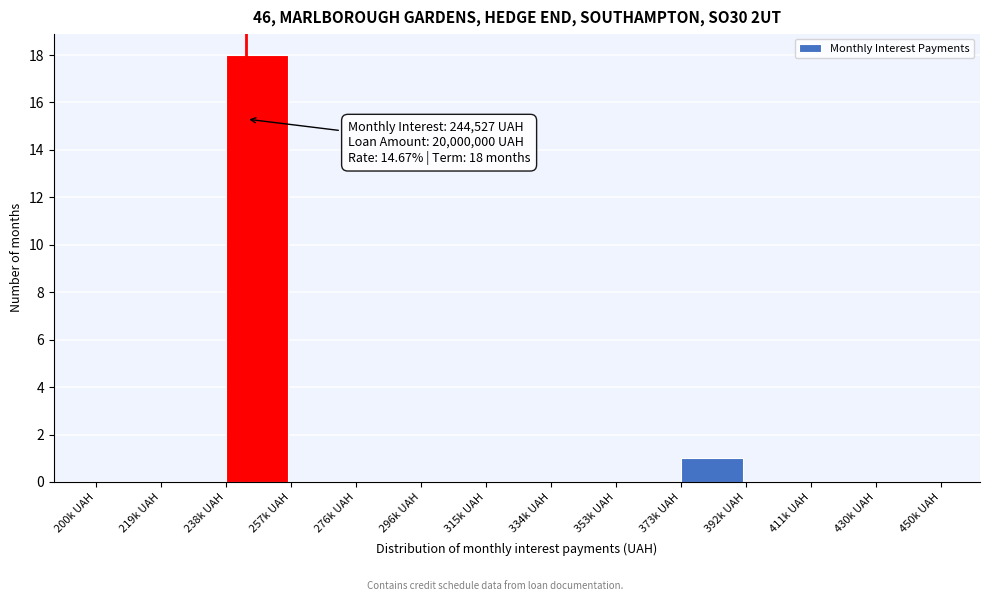

Is it true that the value at 334k UAH is 0?

True